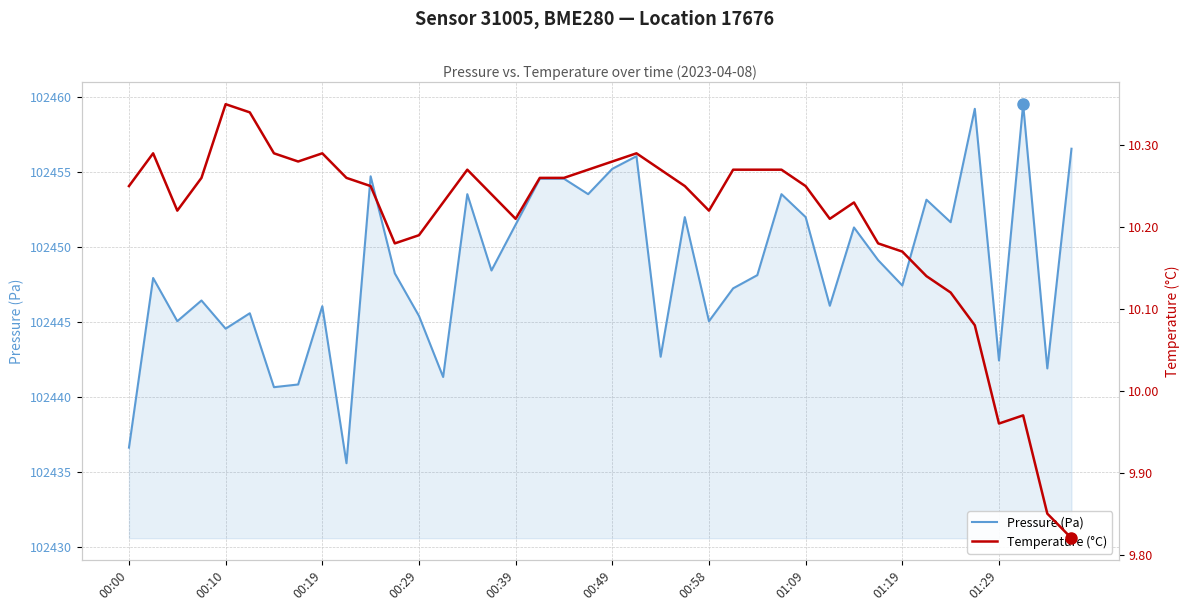

What is the difference between the maximum and minimum values in the Pressure (Pa) series?

23.9